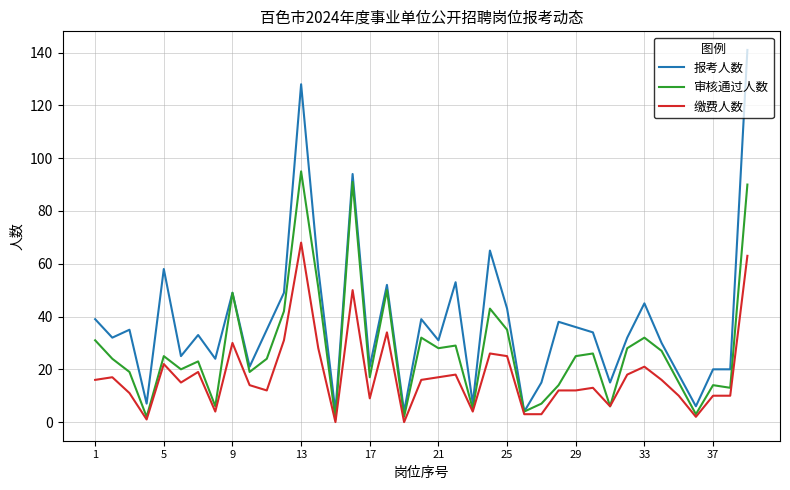

Which series has the largest range (max minus min)?

报考人数